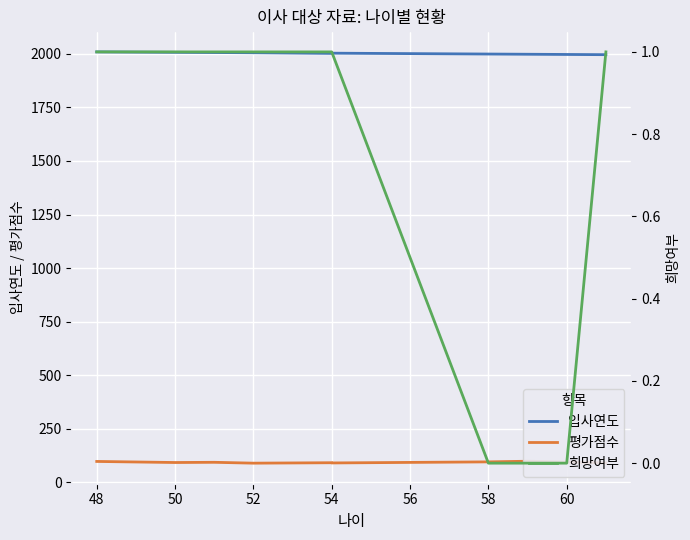

At 54, list the series in order from largest to smallest.

입사연도, 평가점수, 희망여부